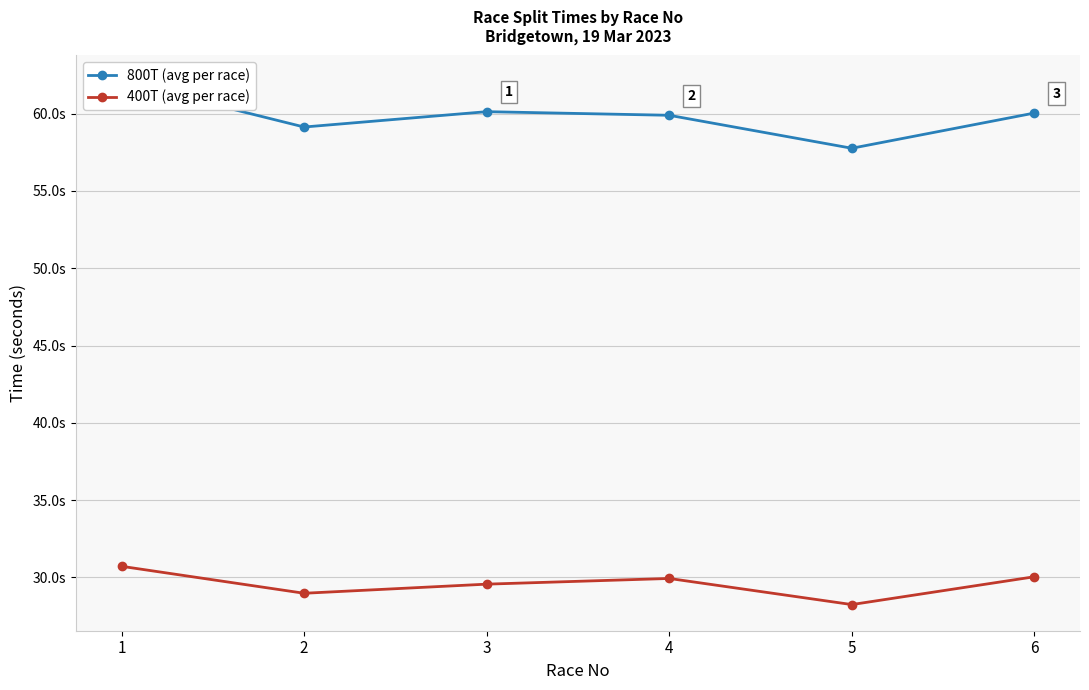

What is the difference between the maximum and minimum values in the 800T (avg per race) series?

4.3